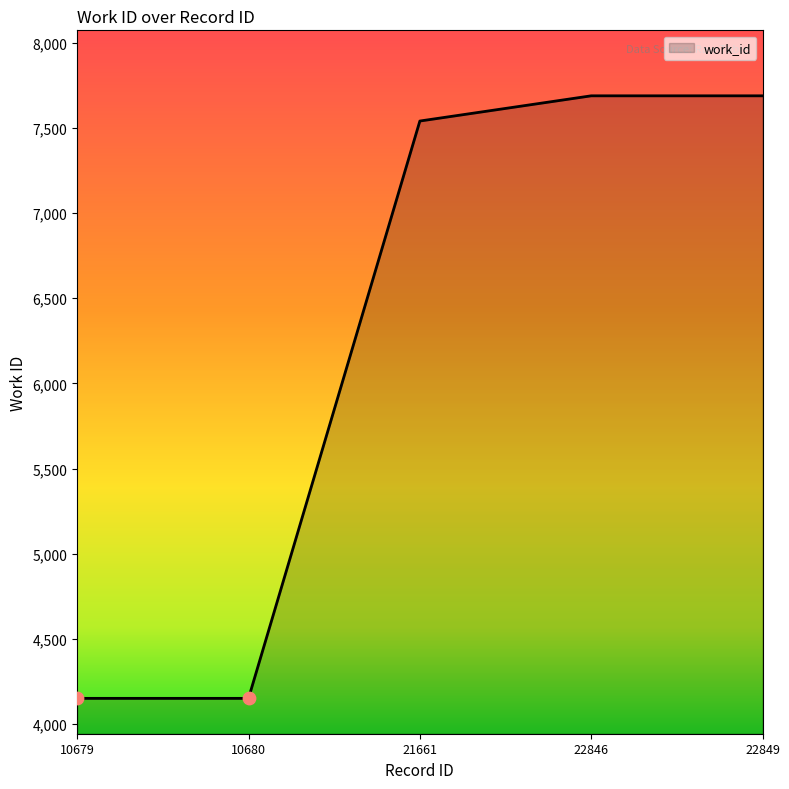

Which has a higher value, 22846 or 21661?

22846